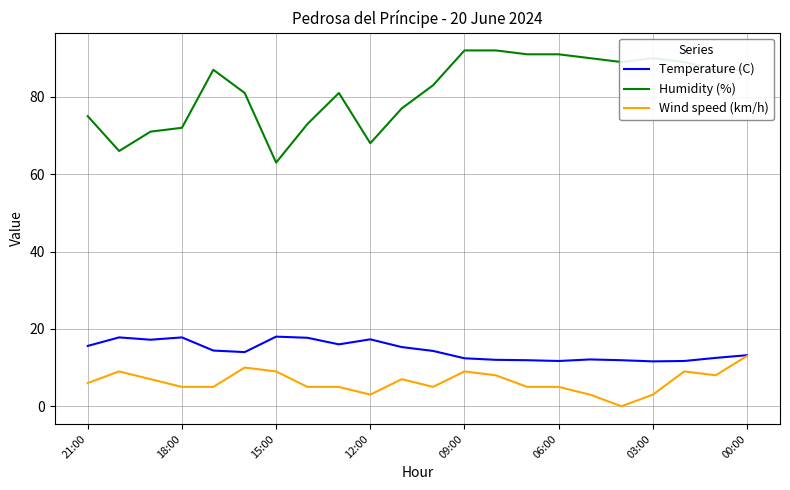

Which series has the widest spread of values?

Humidity (%)